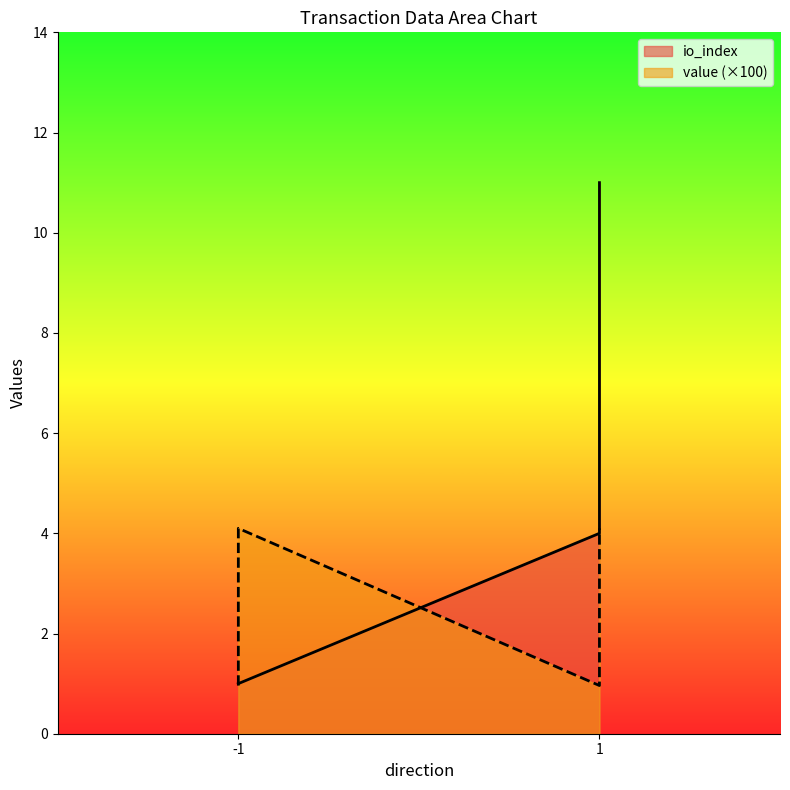

Rank the series by their average value, from lowest to highest.

value, io_index